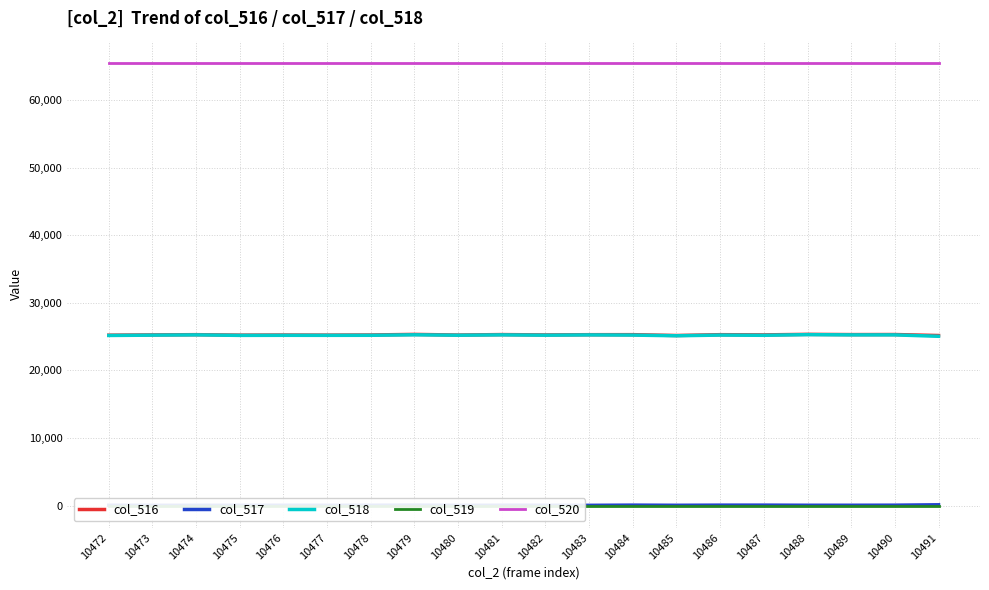

Which series changed the most between 10477 and 10491?

col_518